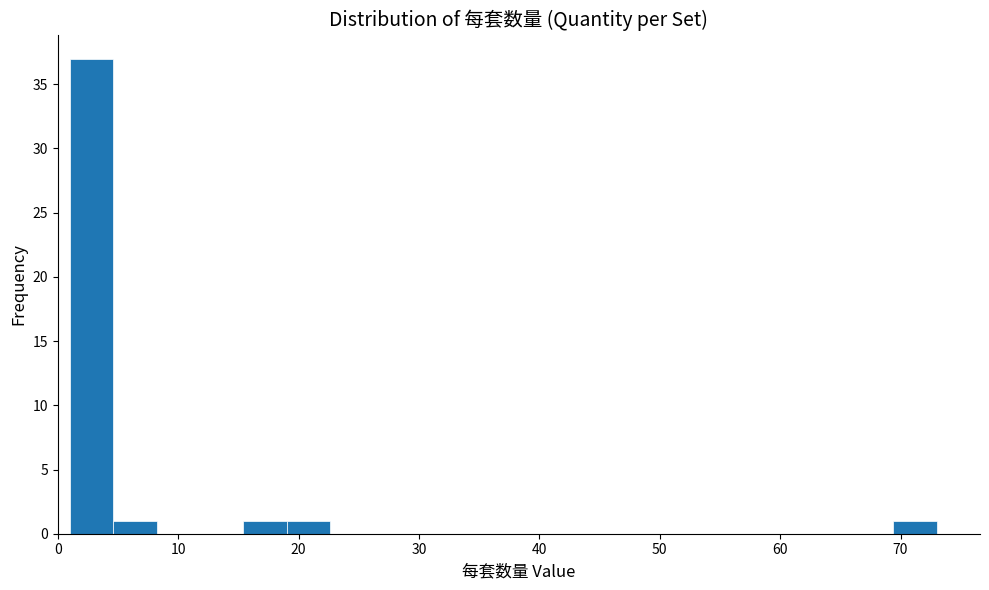

Read against the x-axis, roughly where is the centre of the tallest bar?

3